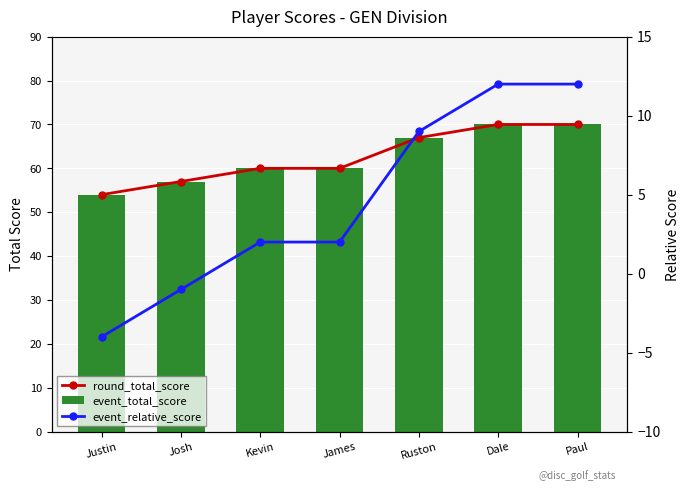

At which label is event_relative_score closest to 4?

Kevin